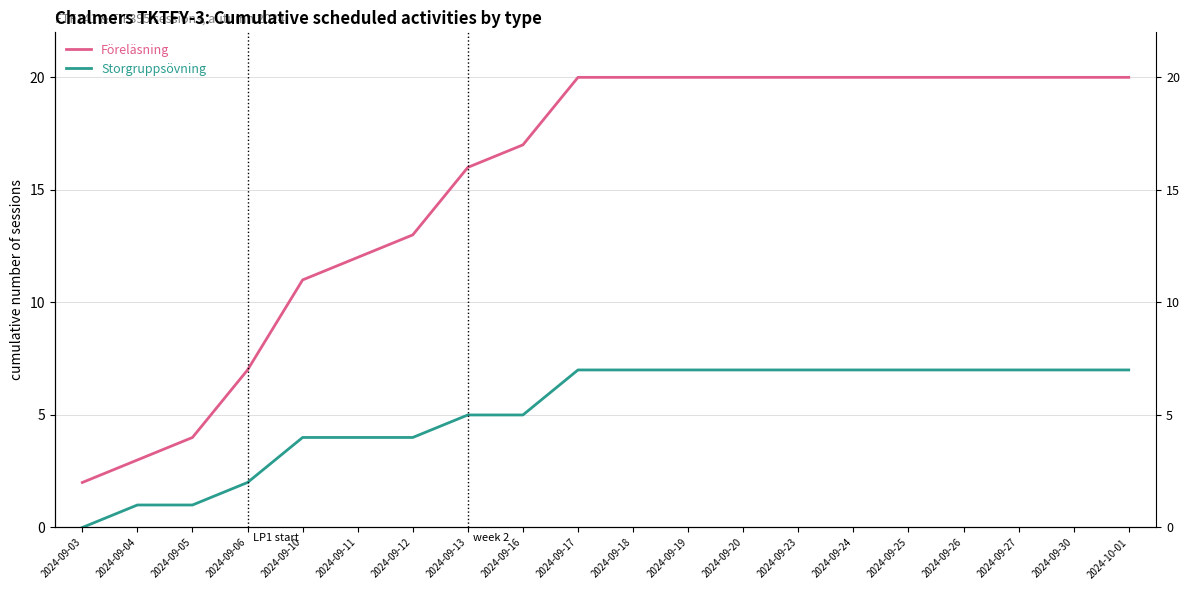

Which series has the largest range (max minus min)?

Föreläsning